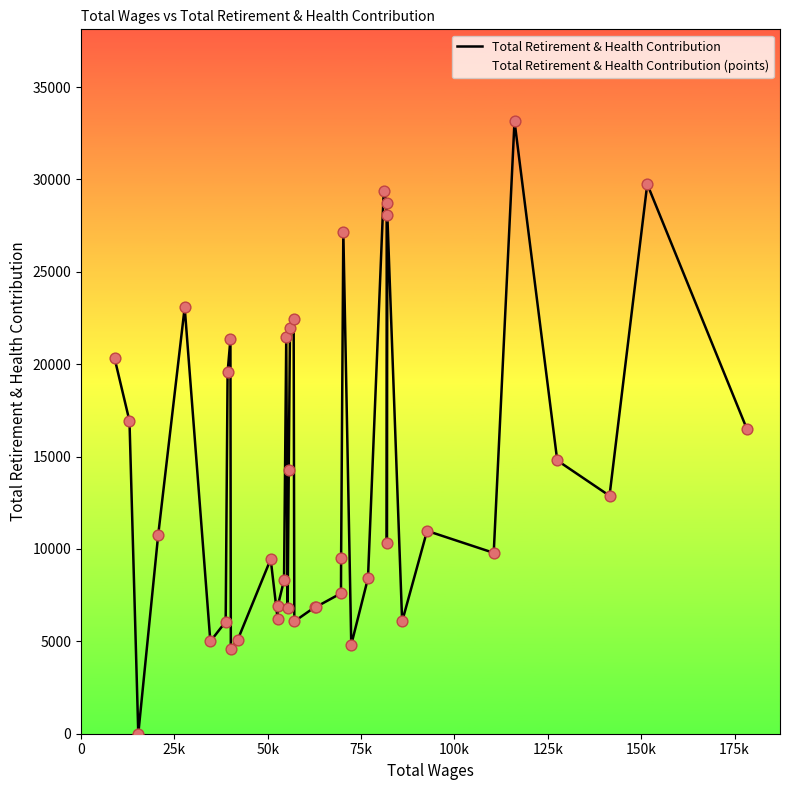

What is the greatest value displayed?

33150